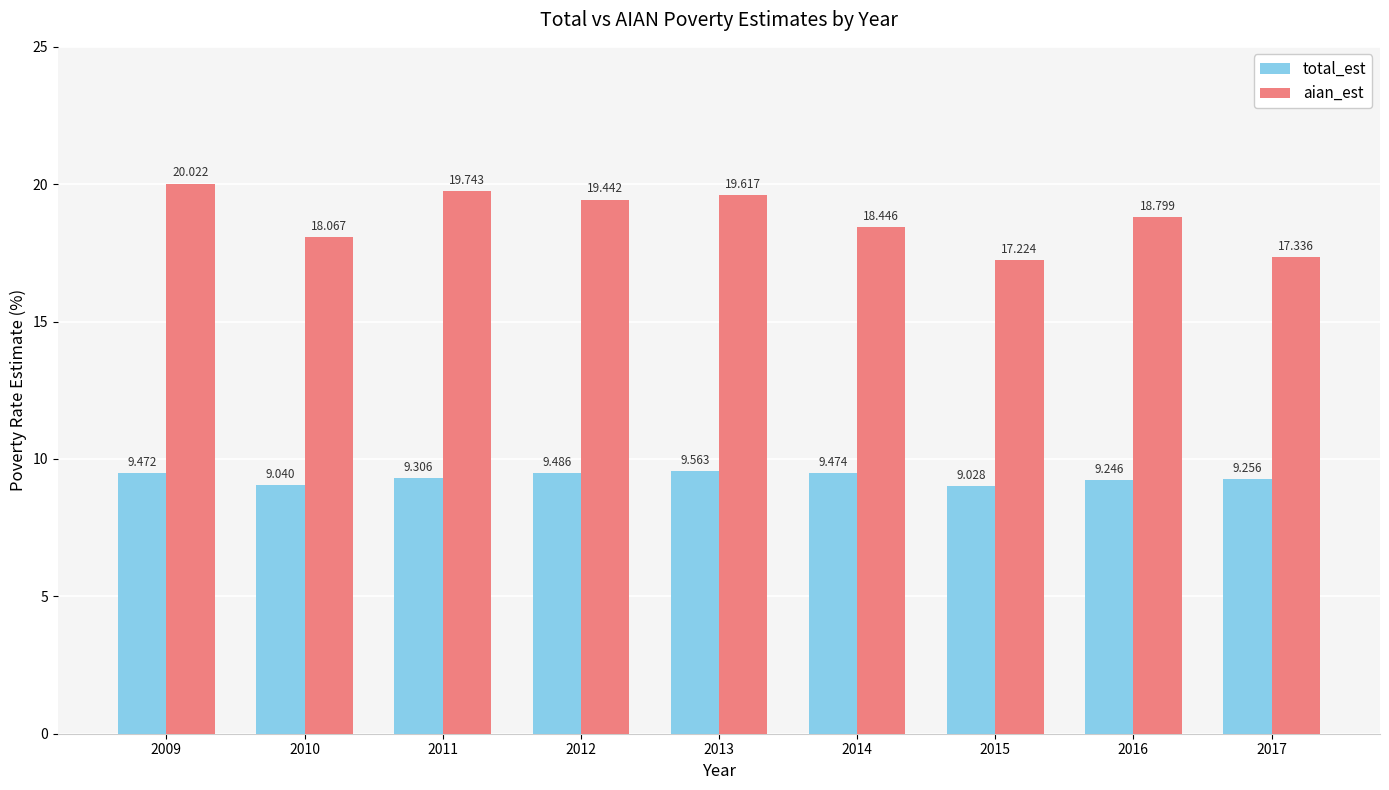

Read the aian_est value at 2012.

19.4